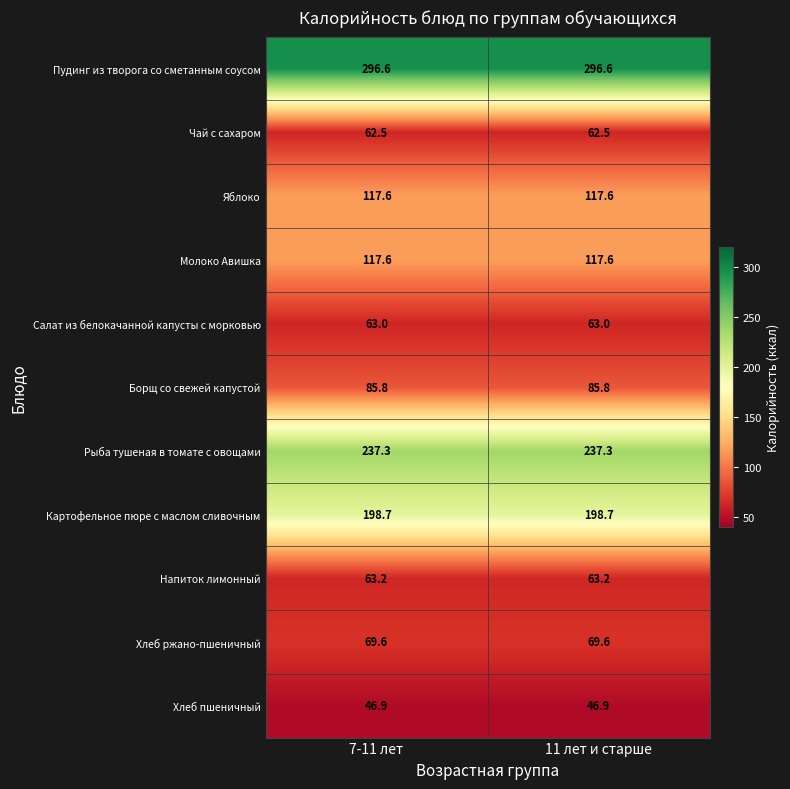

Read the Молоко Авишка value at 7-11 лет.

117.6